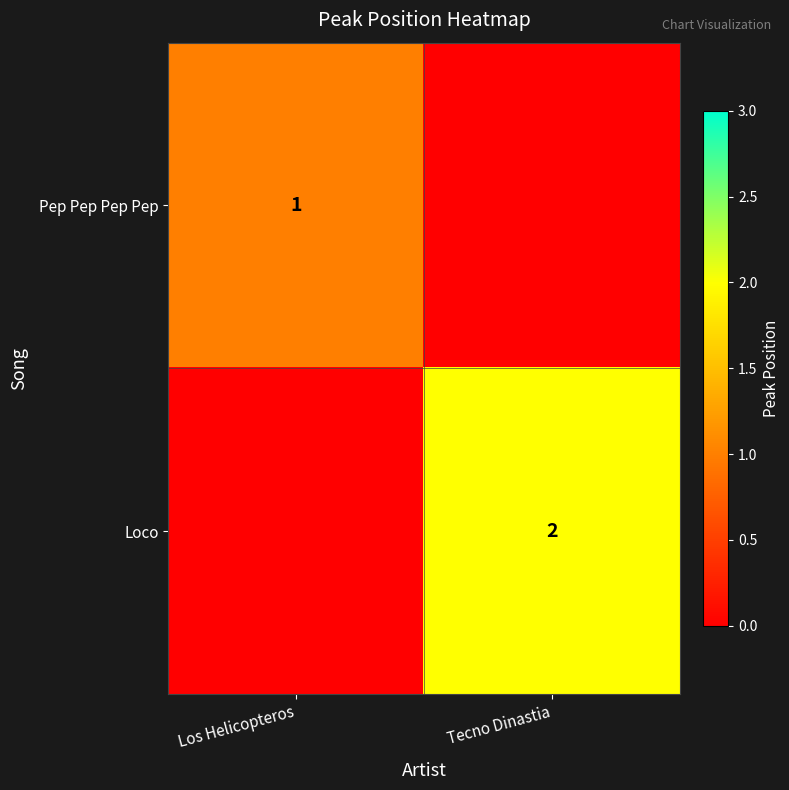

The Loco series shows 4 at Tecno Dinastia. True or false?

False